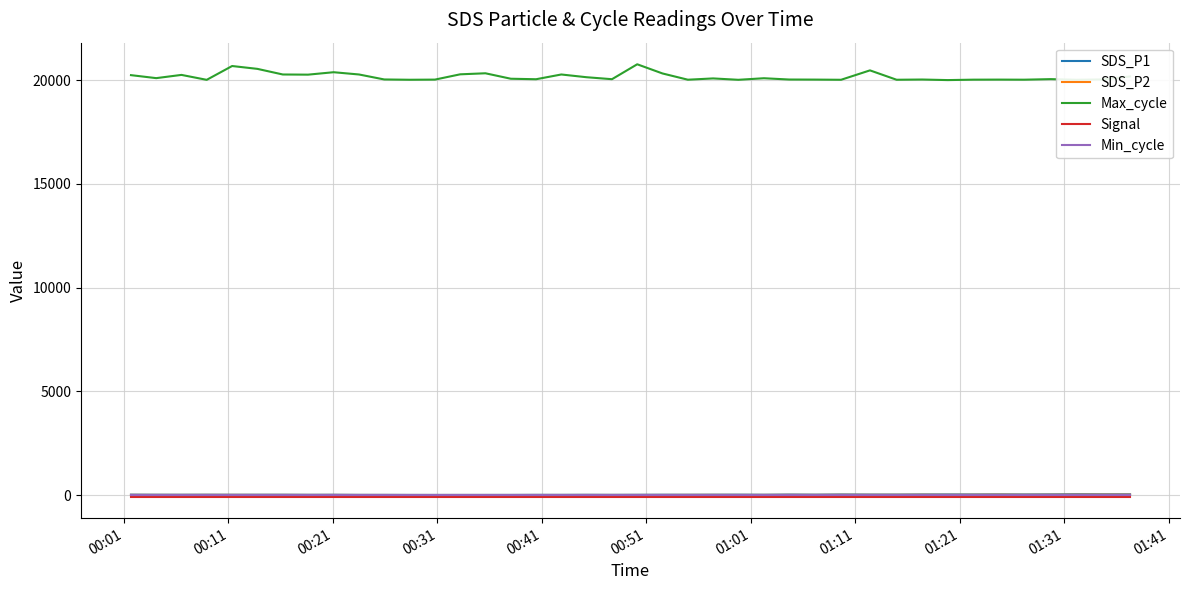

What is the minimum value for Max_cycle?

20006.0